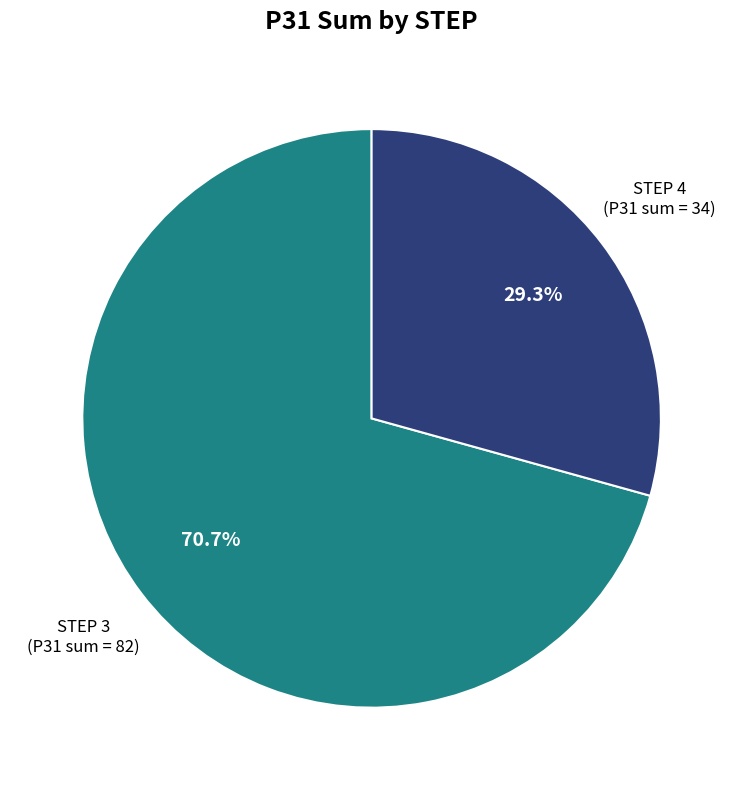

Does any single category account for the majority?

Yes